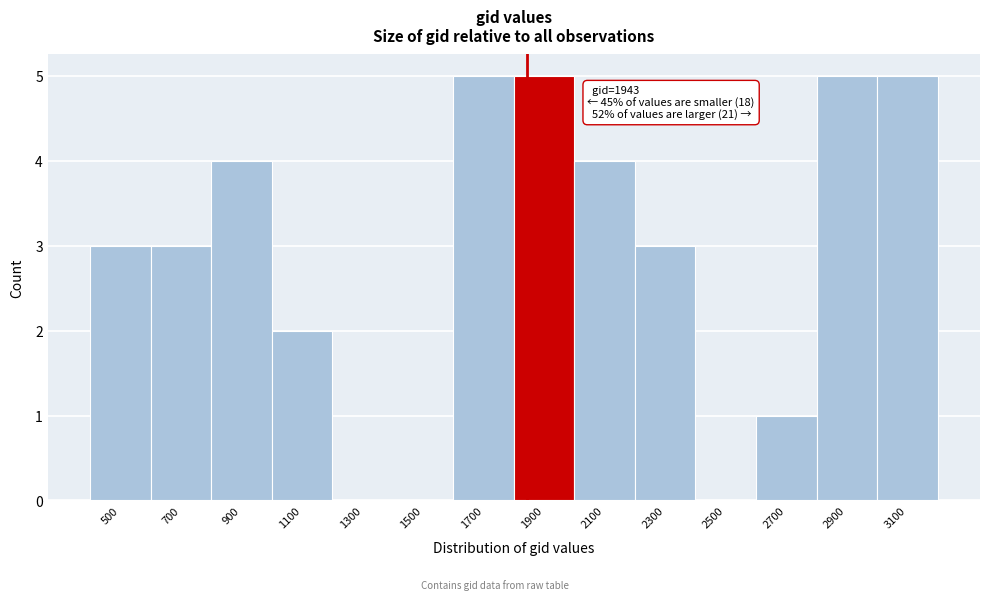

Reading right to left, transcribe all the data shown in this chart.

3100=5	2900=5	2700=1	2500=0	2300=3	2100=4	1900=5	1700=5	1500=0	1300=0	1100=2	900=4	700=3	500=3